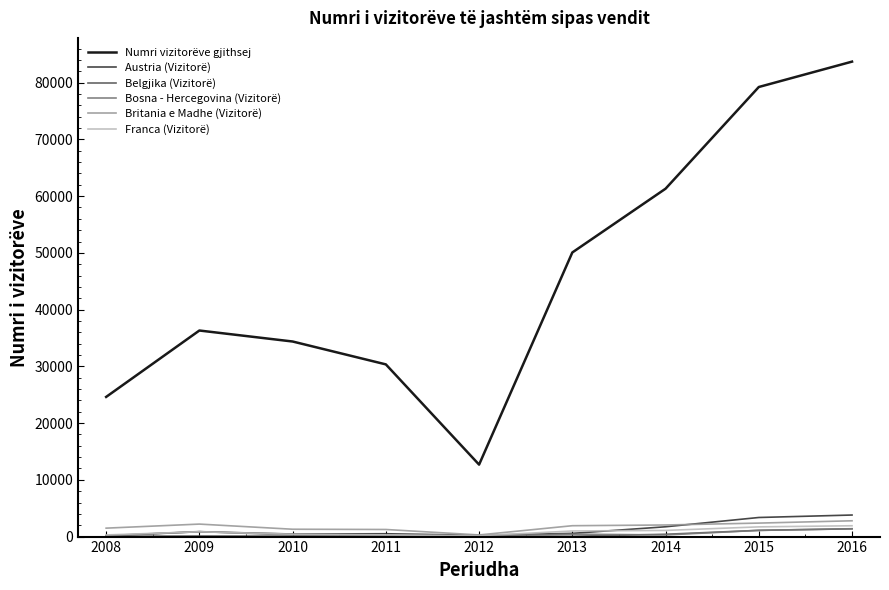

What is the minimum value for Bosna - Hercegovina (Vizitorë)?

136